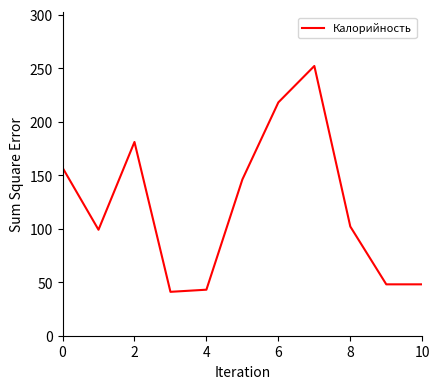

What is the maximum value shown in the chart?

252